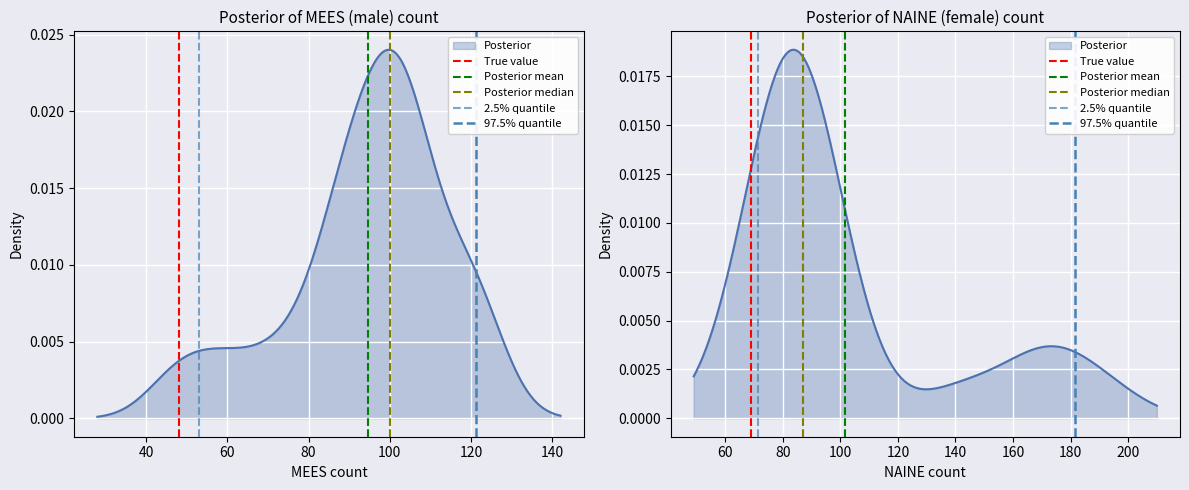

Does the chart display data point markers on the line(s)?

No